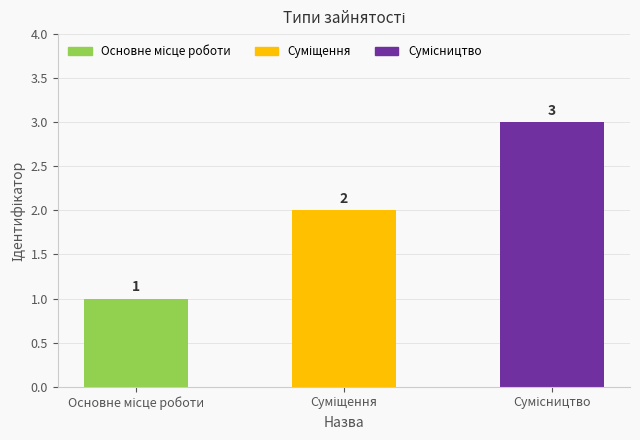

What is the value of the 2nd bar from the left?

2